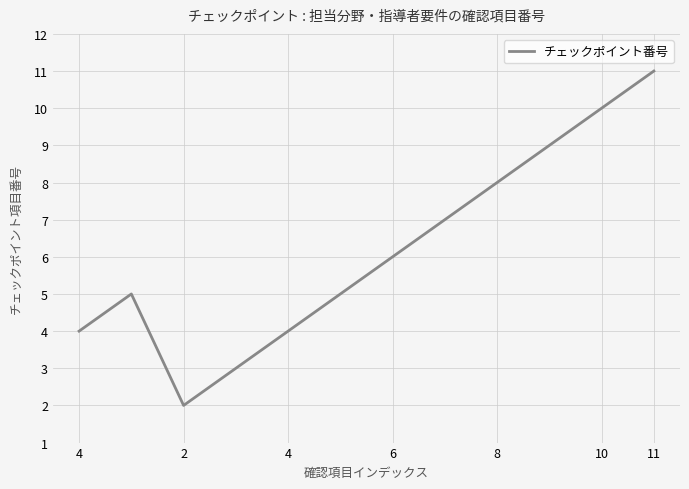

Does the chart display data point markers on the line(s)?

No